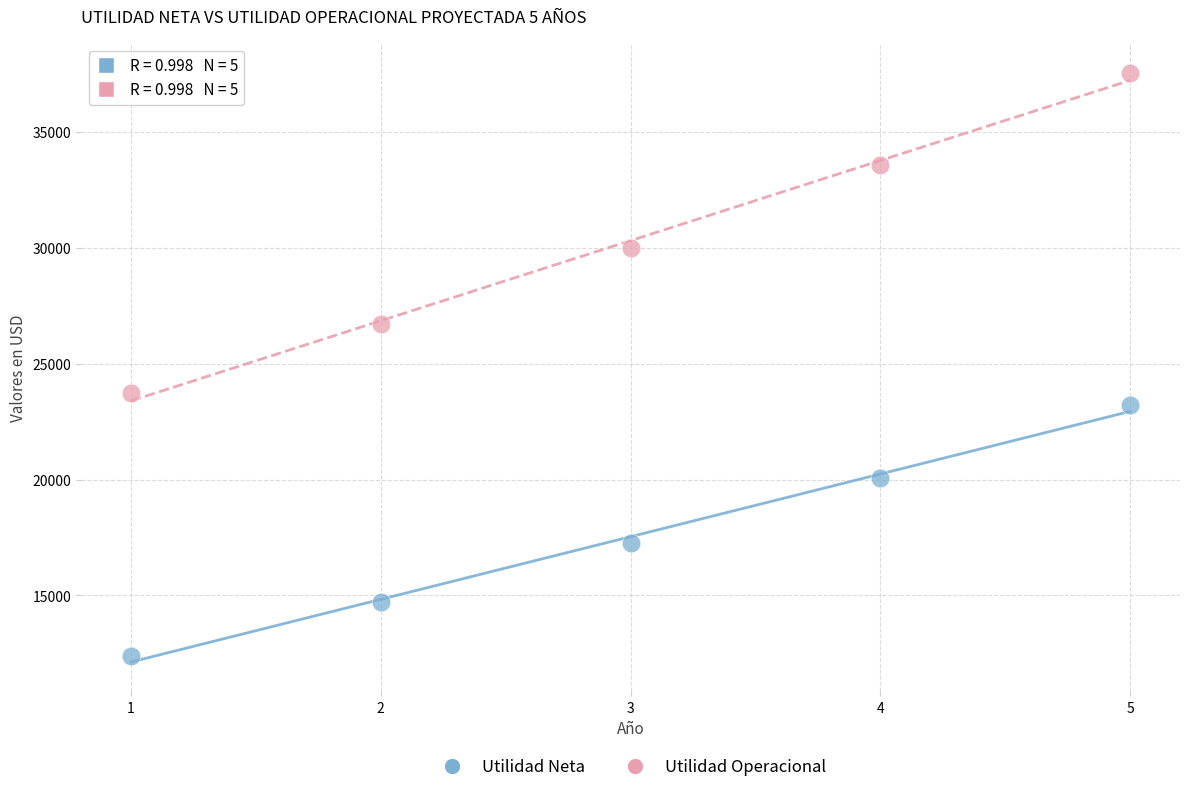

Which series has the widest spread of Y values?

Utilidad Operacional